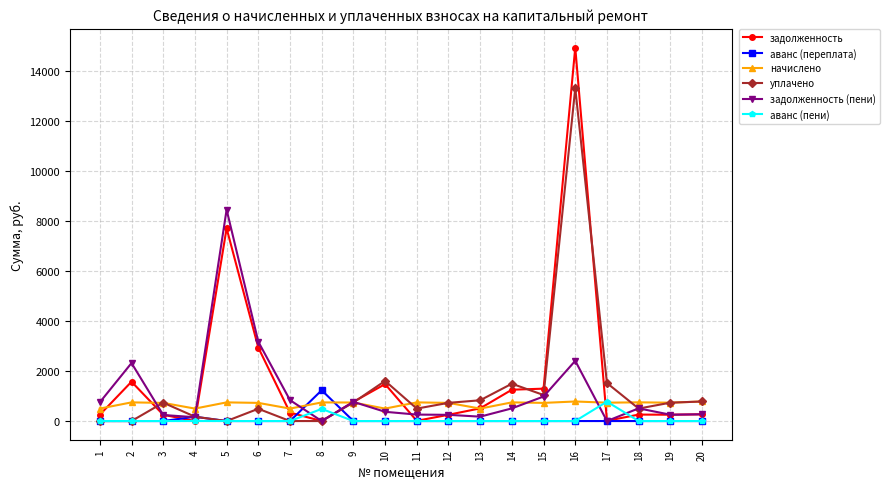

What is the sum of the начислено values at 7 and 15?

1224.7